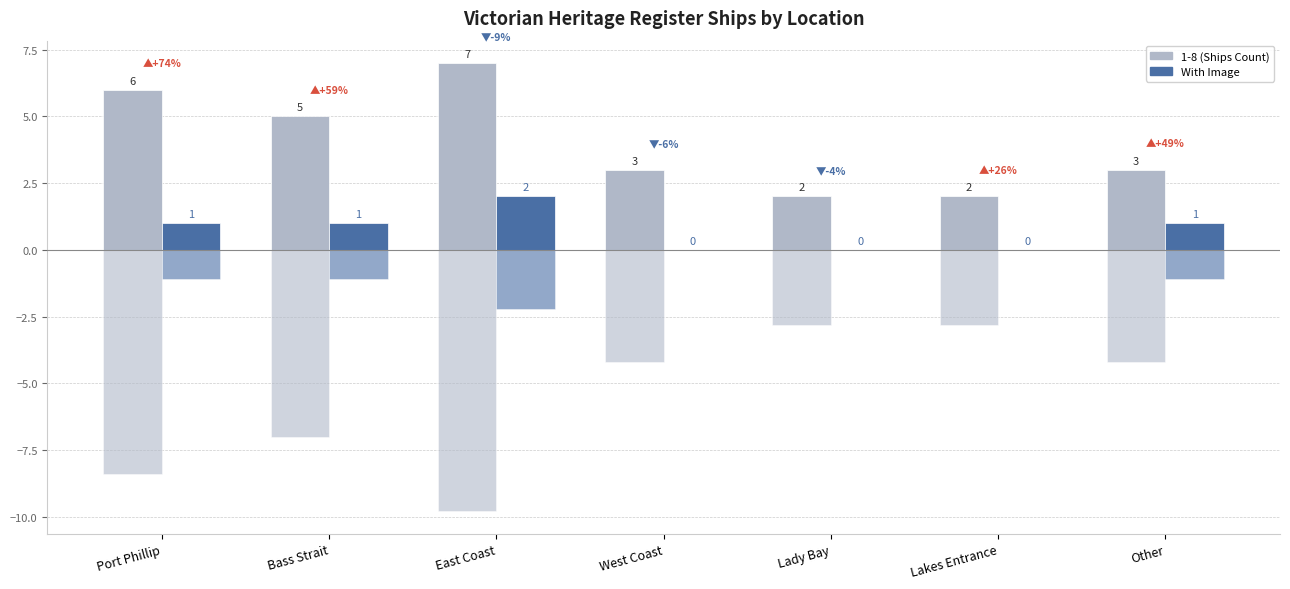

Are the bars grouped side by side (vs. stacked)?

Yes